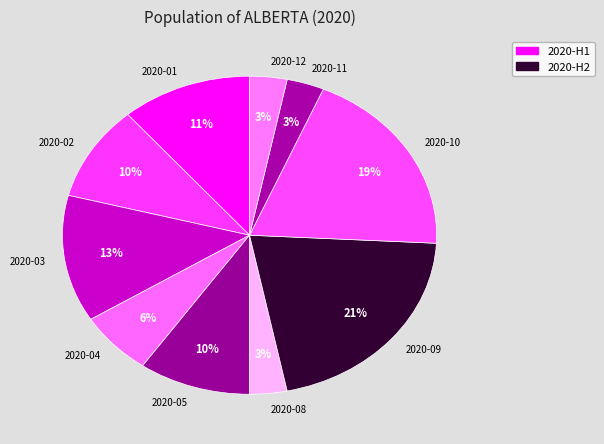

Between 2020-02 and 2020-04, which is larger?

2020-02